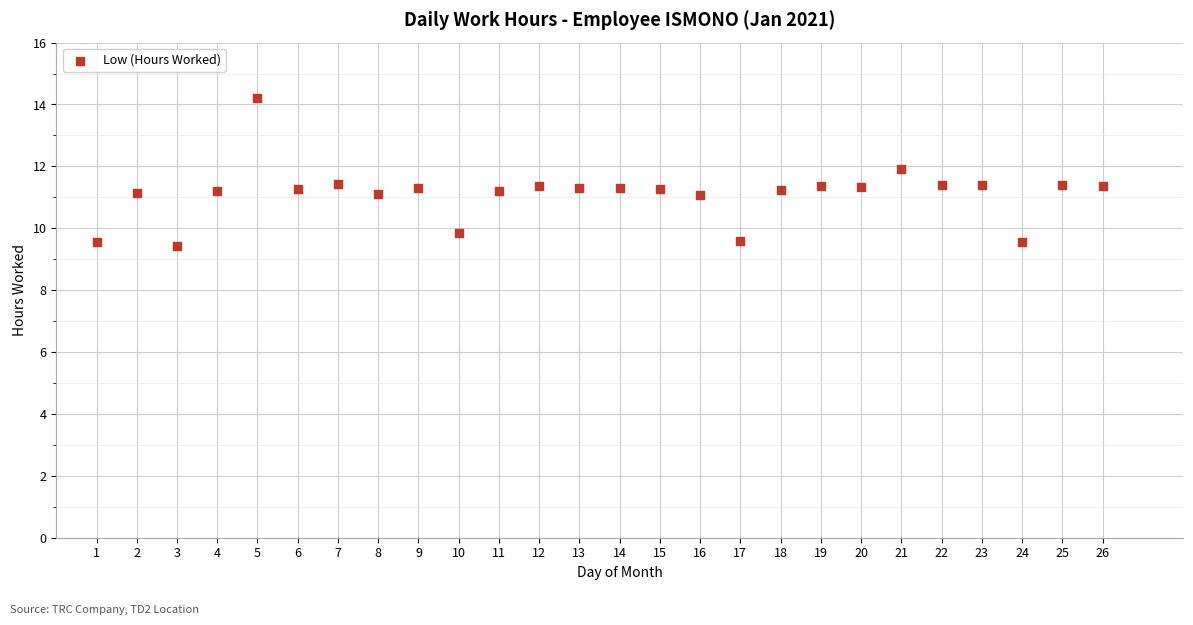

What is the range of X values (max minus min)?

25.0